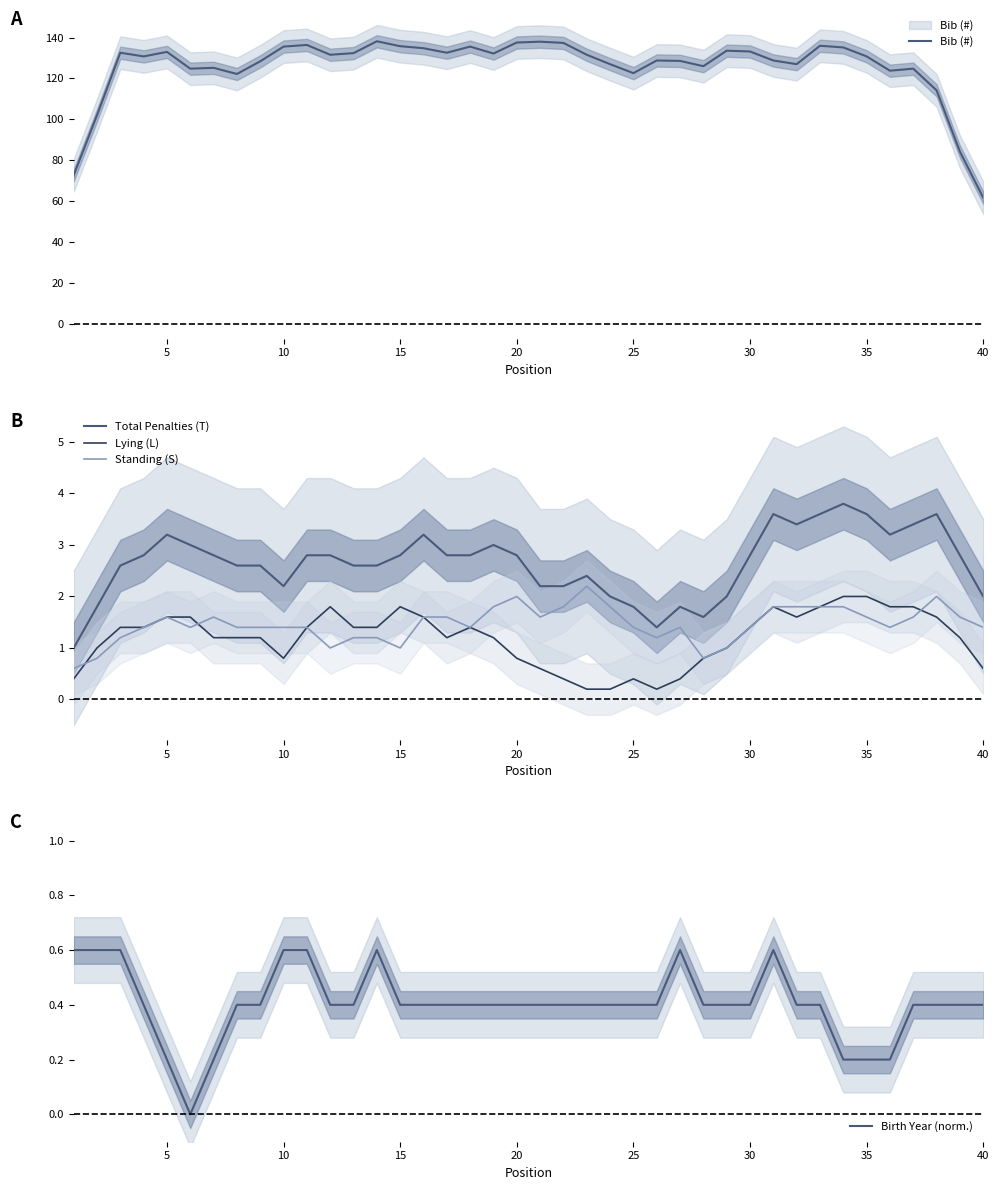

Reading left to right, what are all the values shown in this chart?

Bib (#): 72.6	102.0	132.6	130.8	133.0	124.8	125.2	122.2	128.4	135.6	136.4	131.6	132.4	138.2	135.8	134.8	132.6	135.6	132.2	137.6	138.0	137.4	131.6	127.0	122.6	128.8	128.6	126.0	133.6	133.2	128.8	127.0	136.0	135.2	130.8	123.8	124.8	114.2	84.2	61.6
Total Penalties (T): 1.0	1.8	2.6	2.8	3.2	3.0	2.8	2.6	2.6	2.2	2.8	2.8	2.6	2.6	2.8	3.2	2.8	2.8	3.0	2.8	2.2	2.2	2.4	2.0	1.8	1.4	1.8	1.6	2.0	2.8	3.6	3.4	3.6	3.8	3.6	3.2	3.4	3.6	2.8	2.0
Lying (L): 0.4	1.0	1.4	1.4	1.6	1.6	1.2	1.2	1.2	0.8	1.4	1.8	1.4	1.4	1.8	1.6	1.2	1.4	1.2	0.8	0.6	0.4	0.2	0.2	0.4	0.2	0.4	0.8	1.0	1.4	1.8	1.6	1.8	2.0	2.0	1.8	1.8	1.6	1.2	0.6
Standing (S): 0.6	0.8	1.2	1.4	1.6	1.4	1.6	1.4	1.4	1.4	1.4	1.0	1.2	1.2	1.0	1.6	1.6	1.4	1.8	2.0	1.6	1.8	2.2	1.8	1.4	1.2	1.4	0.8	1.0	1.4	1.8	1.8	1.8	1.8	1.6	1.4	1.6	2.0	1.6	1.4
Birth Year (norm.): 0.6	0.6	0.6	0.4	0.2	0.0	0.2	0.4	0.4	0.6	0.6	0.4	0.4	0.6	0.4	0.4	0.4	0.4	0.4	0.4	0.4	0.4	0.4	0.4	0.4	0.4	0.6	0.4	0.4	0.4	0.6	0.4	0.4	0.2	0.2	0.2	0.4	0.4	0.4	0.4